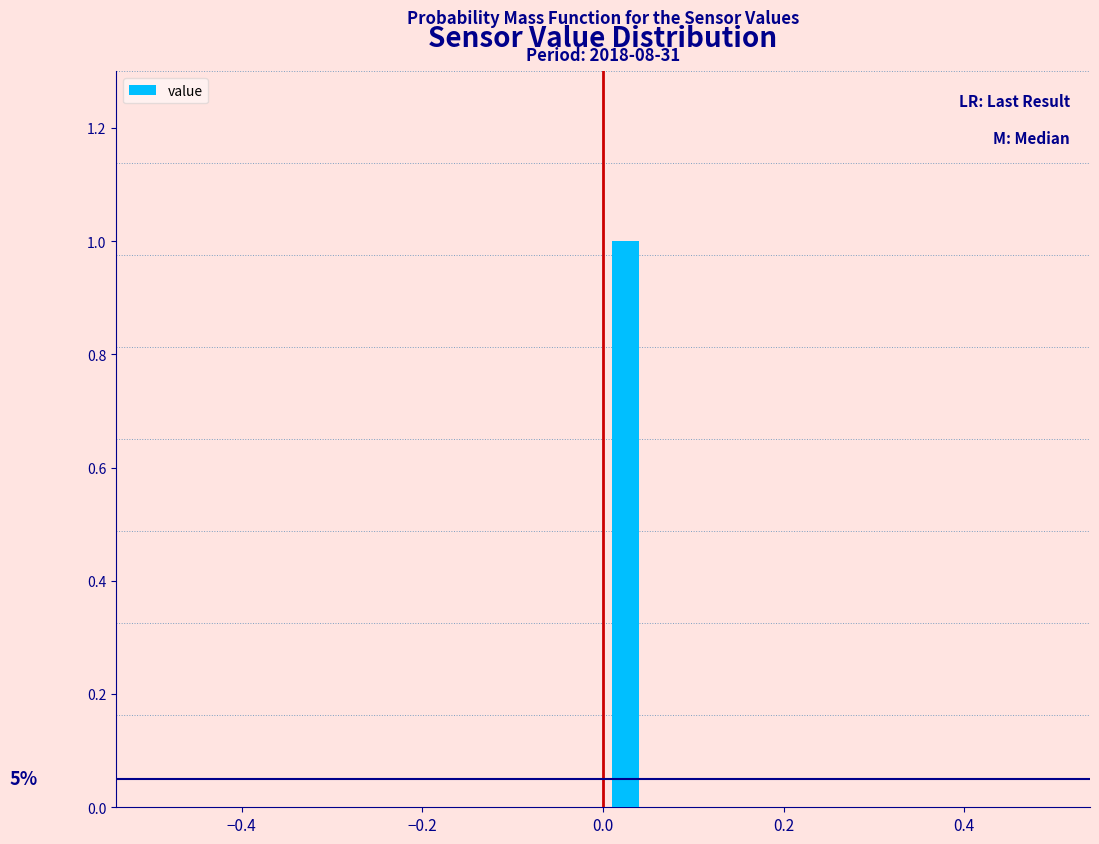

Read against the x-axis, roughly where is the centre of the tallest bar?

0.02